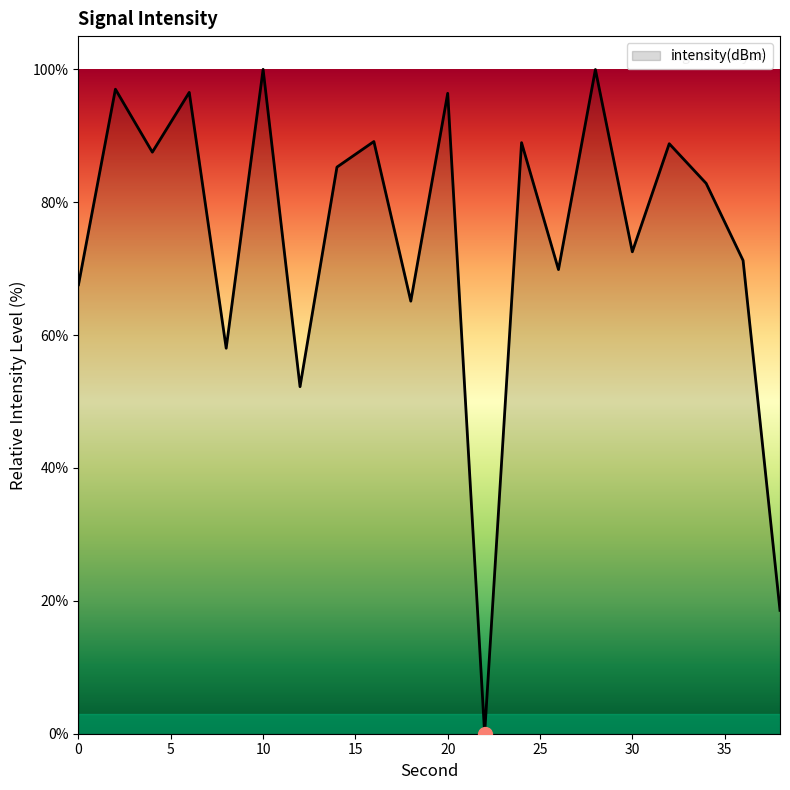

How many interior local valleys (lower than both neighbors) does the data have?

7